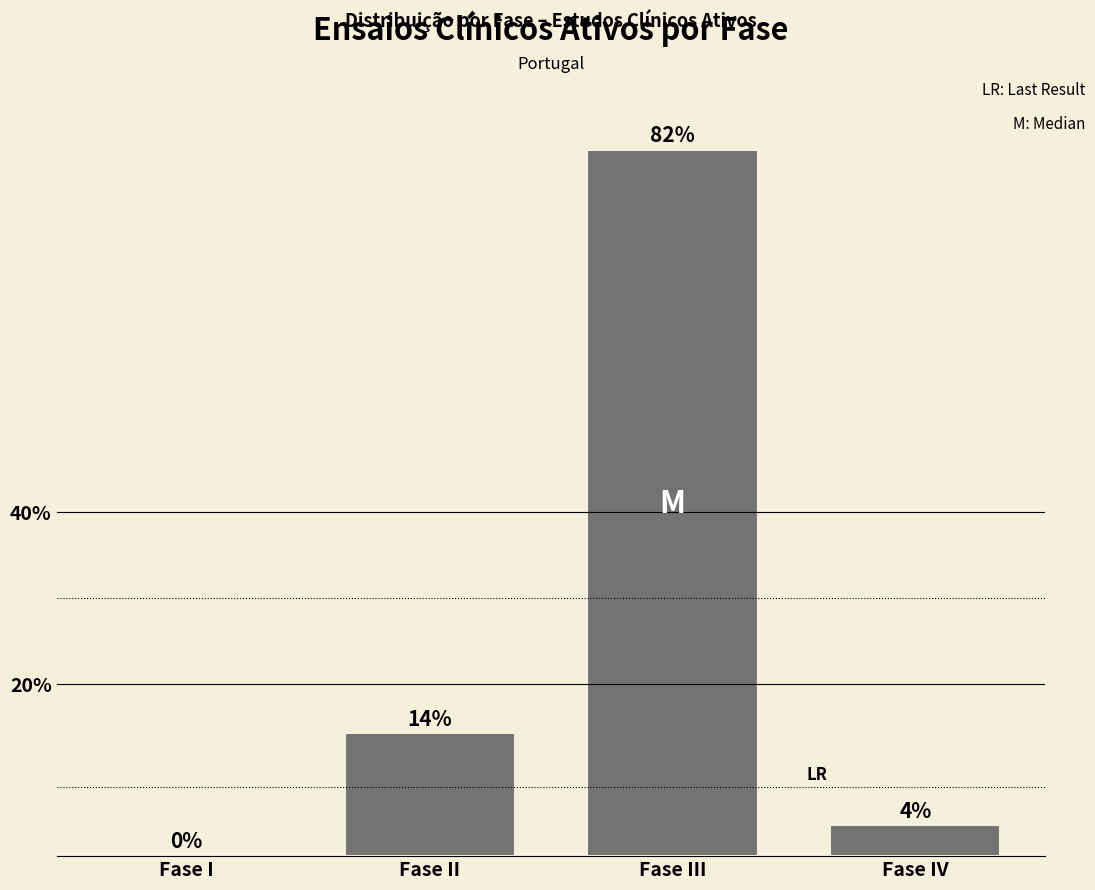

At which label is the value closest to 41?

Fase II